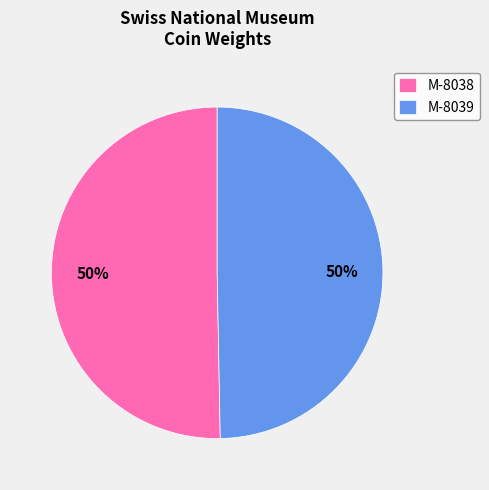

True or false: M-8038 accounts for 43% of the total.

False